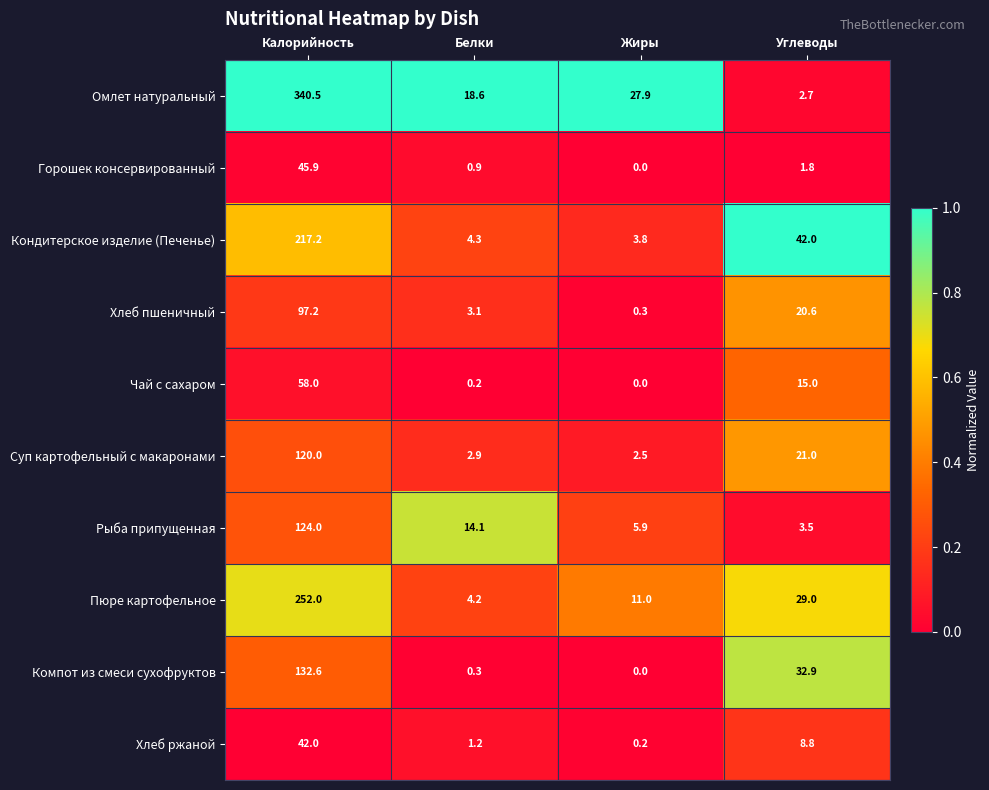

Rank the series at Калорийность from lowest to highest value.

Хлеб ржаной, Горошек консервированный, Чай с сахаром, Хлеб пшеничный, Суп картофельный с макаронами, Рыба припущенная, Компот из смеси сухофруктов, Кондитерское изделие (Печенье), Пюре картофельное, Омлет натуральный